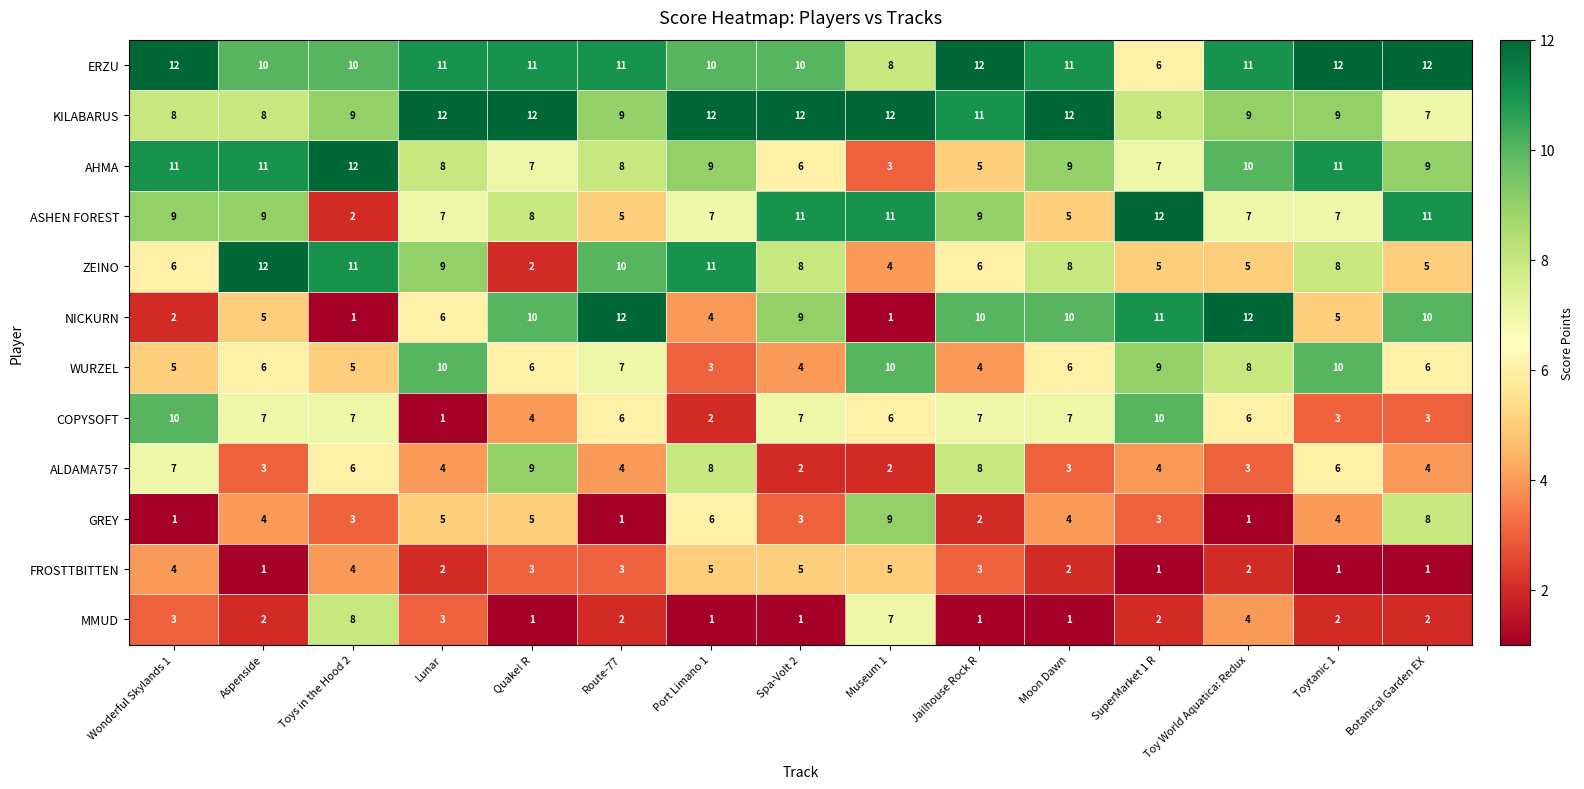

The value of GREY at Toys in the Hood 2 is 3. True or false?

True